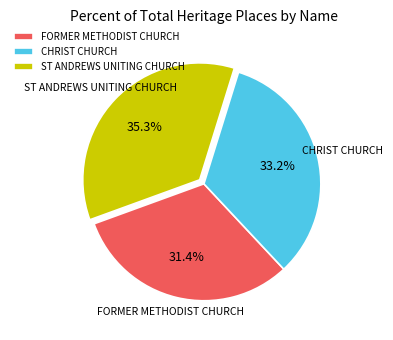

Is it true that CHRIST CHURCH is 33% of the pie?

True